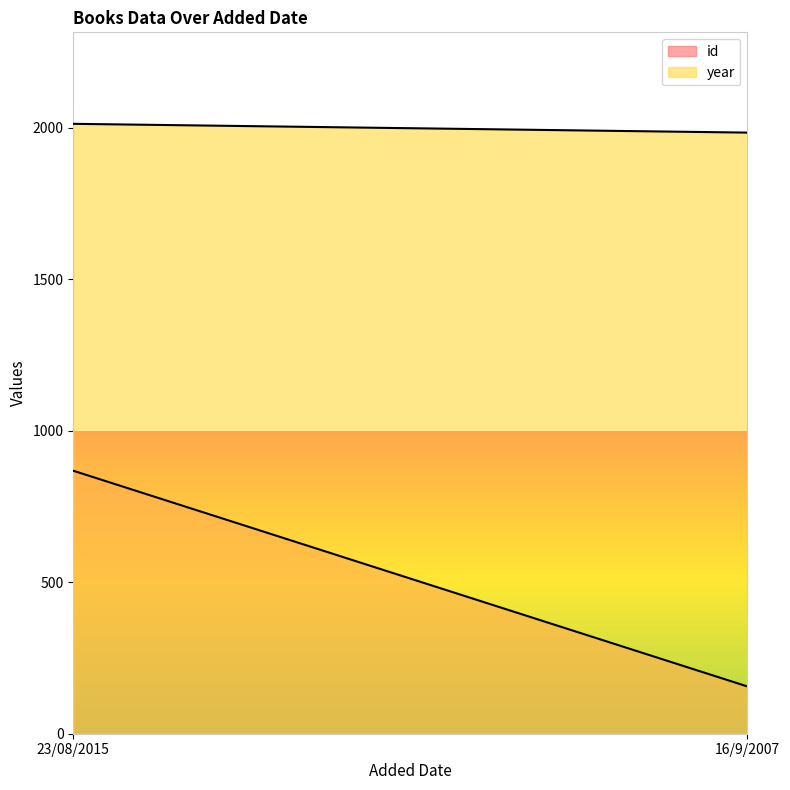

Between 23/08/2015 and 16/9/2007, which series saw the biggest shift?

id